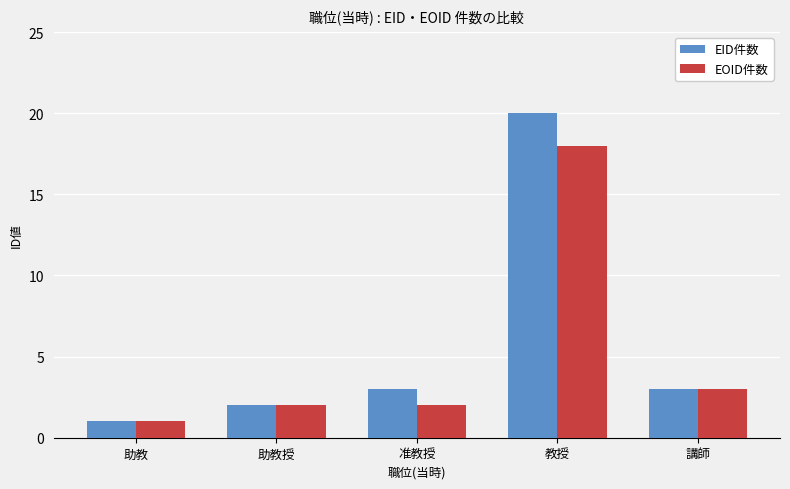

What is the label of the 1st bar from the left?

助教